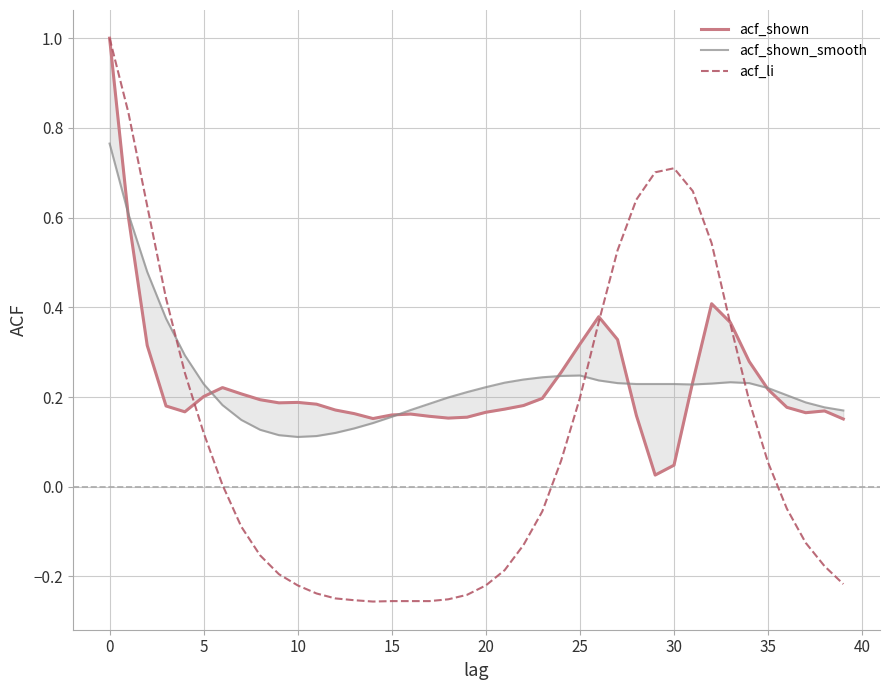

What is the maximum value shown in the chart?

1.0